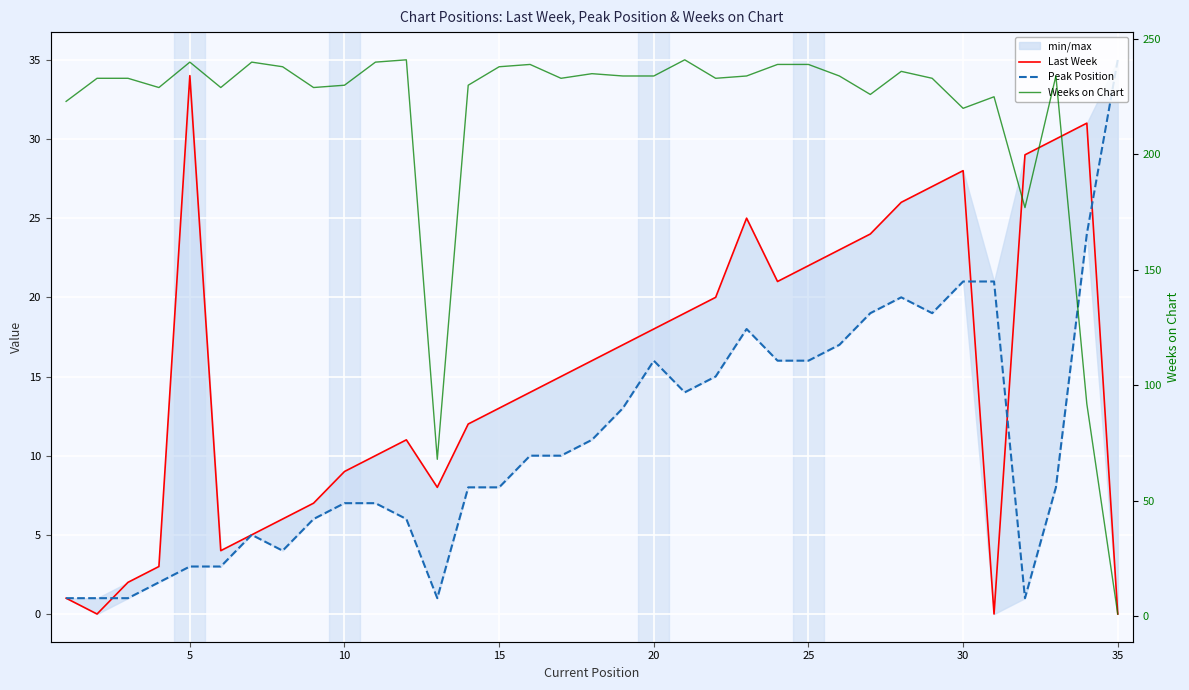

Is it true that Weeks on Chart equals 125 at 20?

False